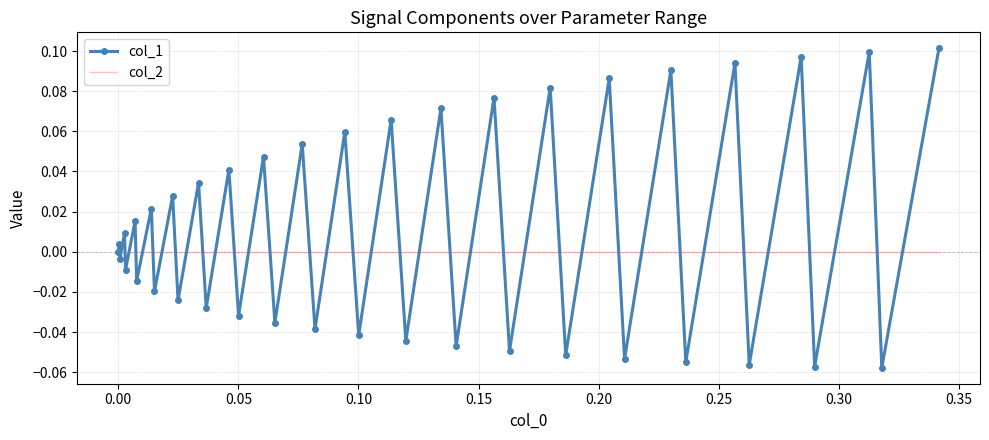

Rank the series by their maximum value, from highest to lowest.

col_1, col_2